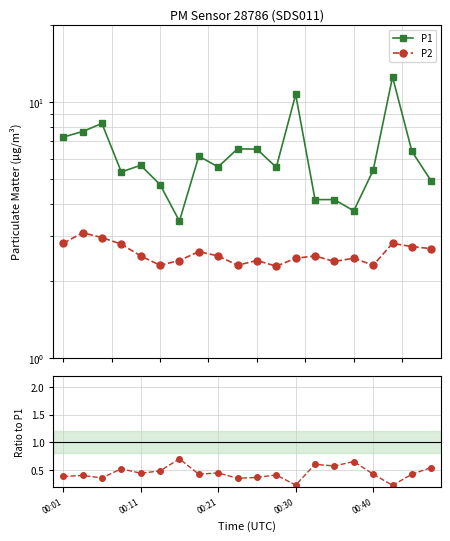

What is the difference between the P2 / P1 values at 15 and 00:40?

0.2